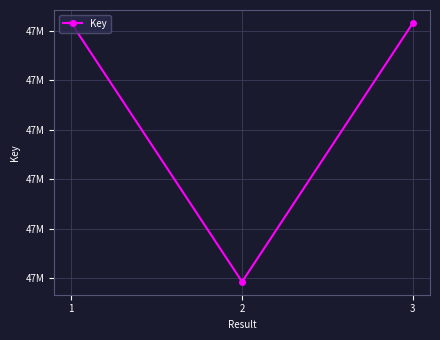

Rank the categories by value from lowest to highest.

2, 1, 3